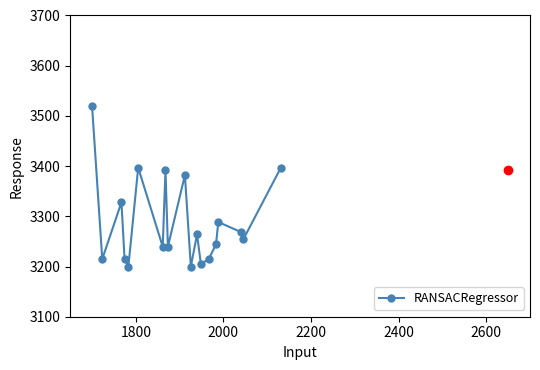

What is the smallest value displayed?

3200.0